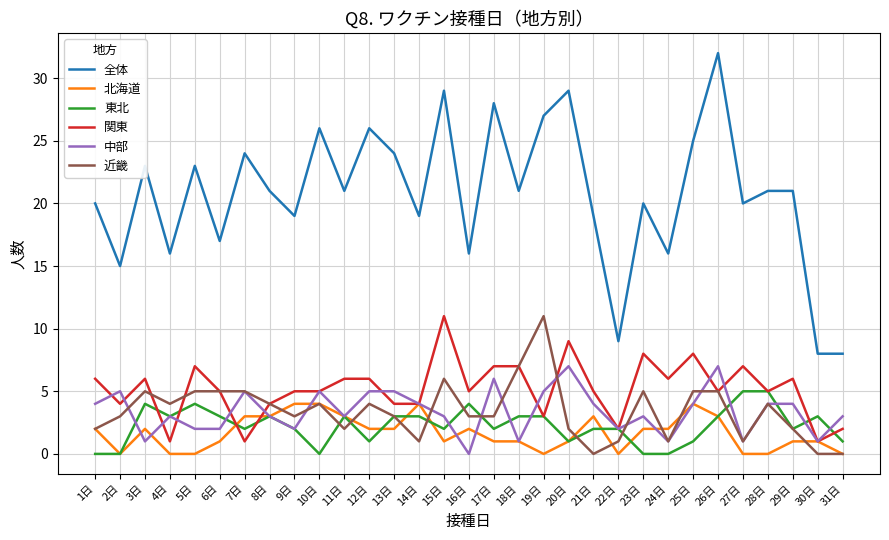

Is it true that 全体 equals 14 at 22日?

False